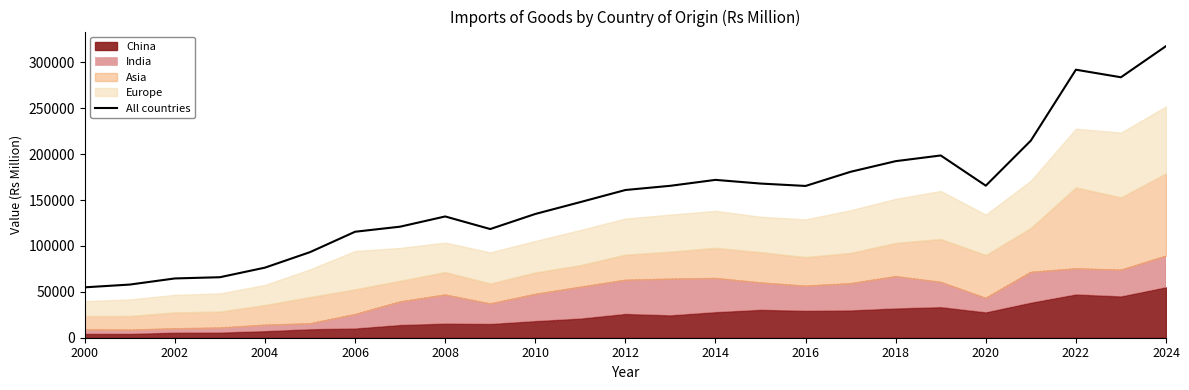

What is the maximum value shown in the chart?

317802